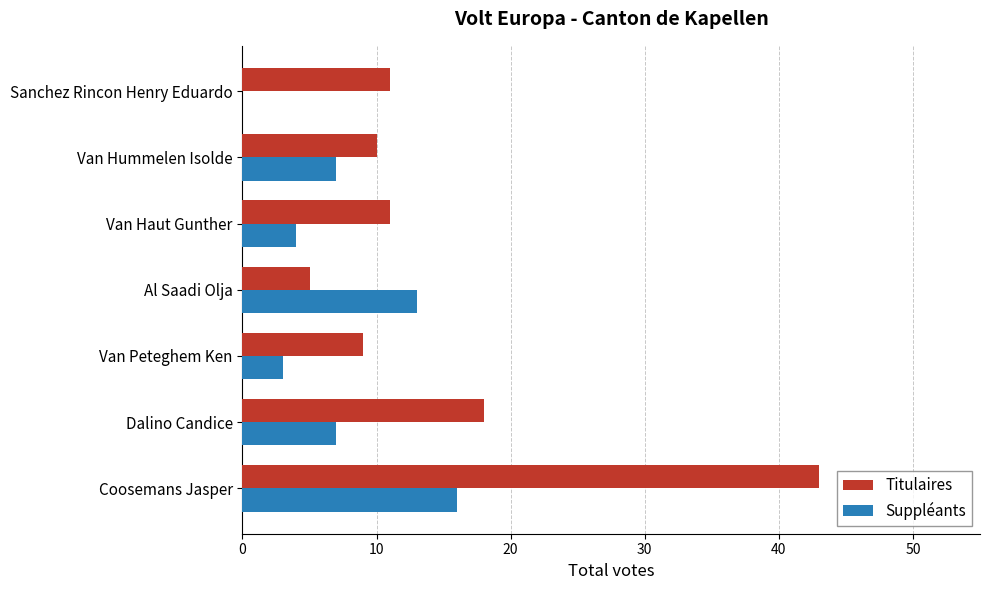

What is the average value of the Suppléants series?

7